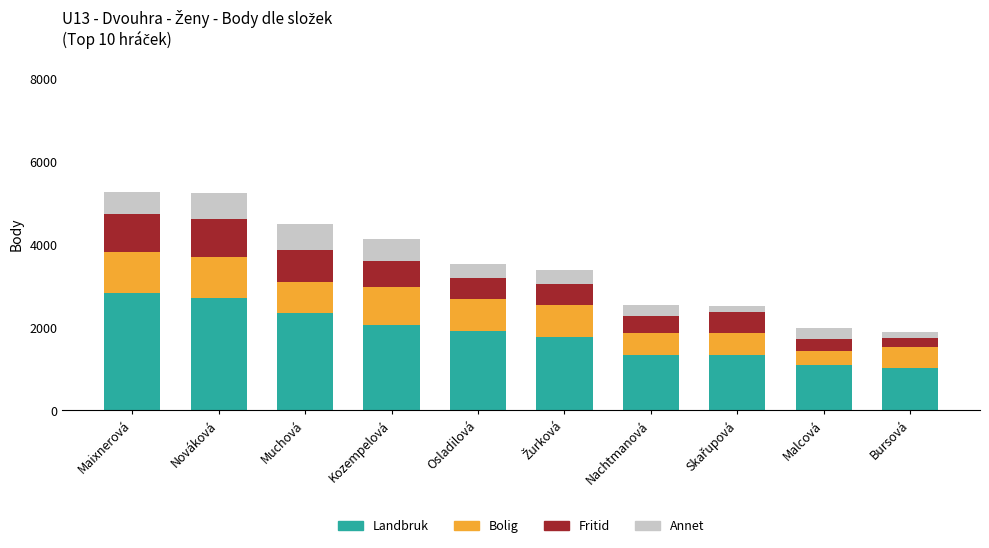

What is the total value across all series at Muchová?

4496